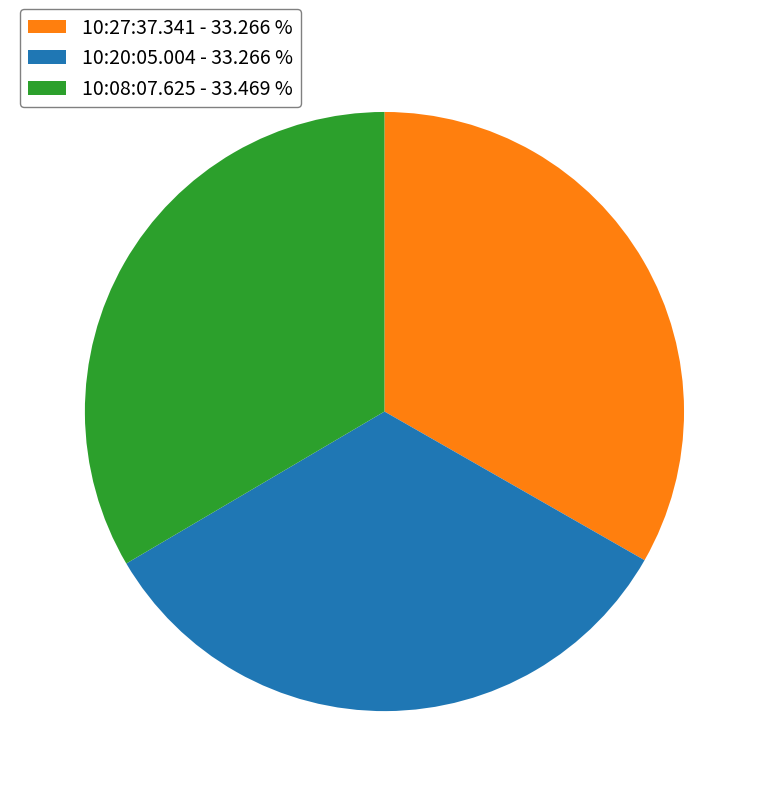

Is there a majority slice in this chart?

No